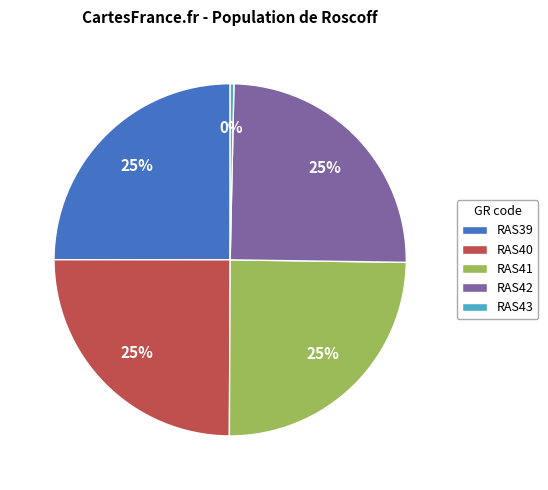

Which category has the smallest portion of the pie?

RAS43